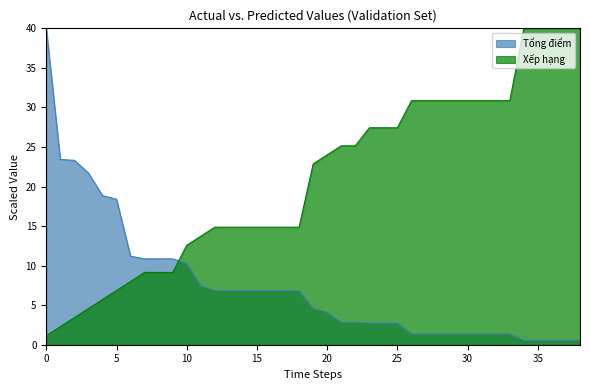

How many values in the Tổng điểm series are below 4?

18